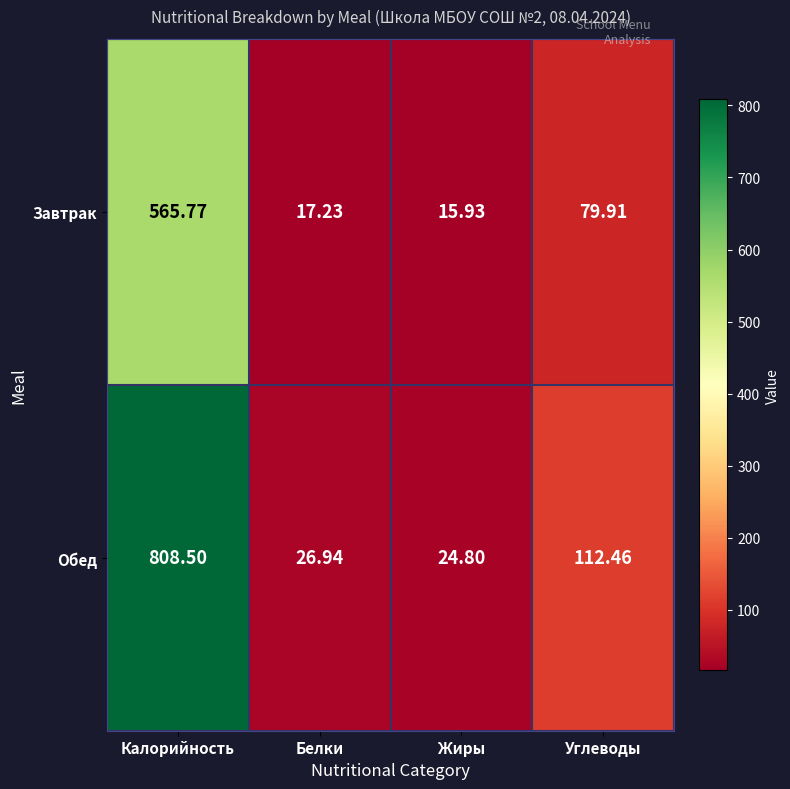

How many values in the Обед series are below 112?

2